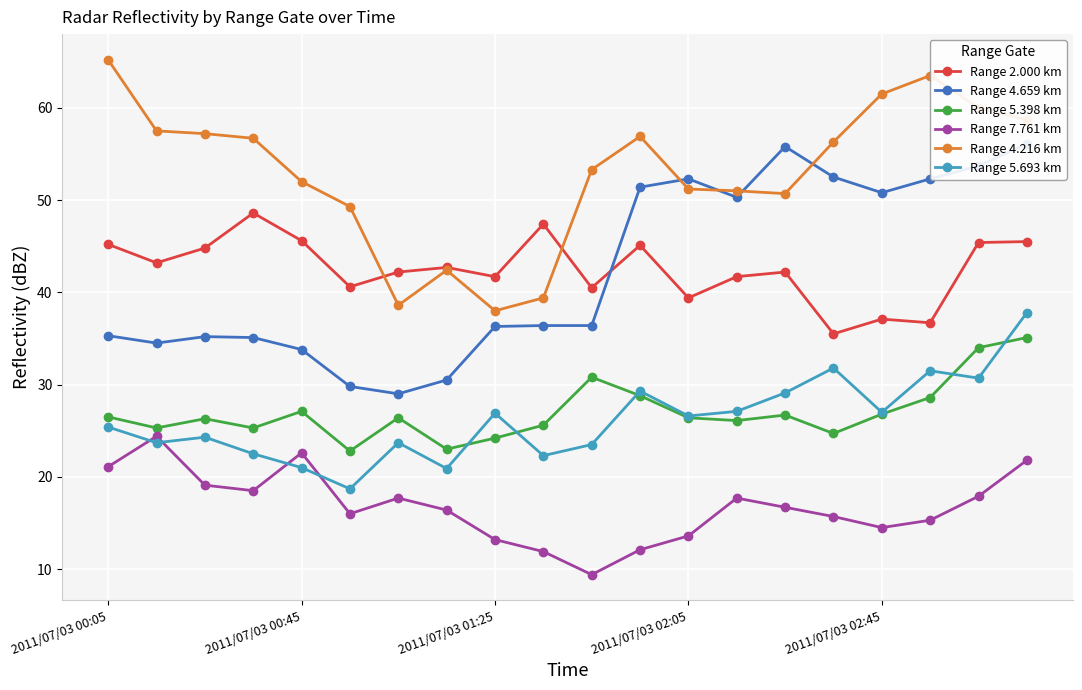

True or false: Range 4.216 km has a value of 24.2 at 2011/07/03 02:05.

False